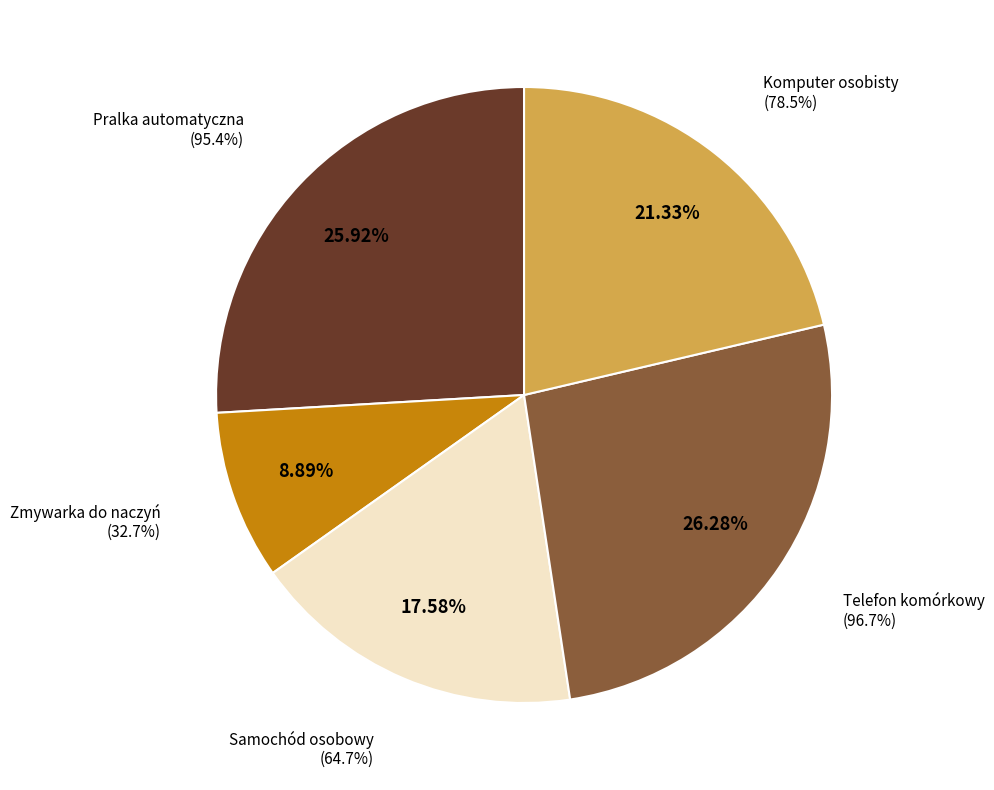

Which category has the biggest portion of the pie?

Telefon komórkowy